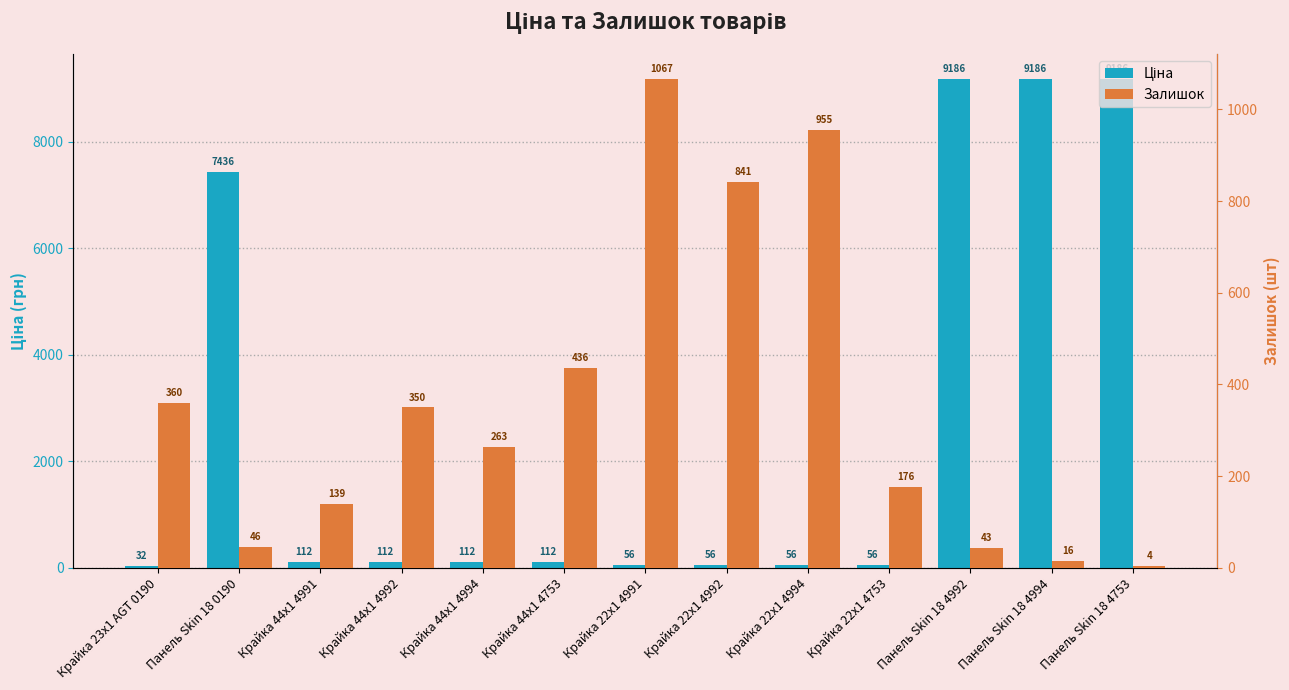

Reading left to right, transcribe all the data shown in this chart.

Ціна: Крайка 23x1 AGT 0190=32.0	Панель Skin 18 0190=7436.2	Крайка 44x1 4991=111.7	Крайка 44x1 4992=111.7	Крайка 44x1 4994=111.7	Крайка 44x1 4753=111.7	Крайка 22x1 4991=55.9	Крайка 22x1 4992=55.9	Крайка 22x1 4994=55.9	Крайка 22x1 4753=55.9	Панель Skin 18 4992=9185.9	Панель Skin 18 4994=9185.9	Панель Skin 18 4753=9185.9
Залишок: Крайка 23x1 AGT 0190=360.0	Панель Skin 18 0190=46.0	Крайка 44x1 4991=139.0	Крайка 44x1 4992=350.0	Крайка 44x1 4994=263.0	Крайка 44x1 4753=436.0	Крайка 22x1 4991=1067.0	Крайка 22x1 4992=841.0	Крайка 22x1 4994=955.0	Крайка 22x1 4753=176.0	Панель Skin 18 4992=43.0	Панель Skin 18 4994=16.0	Панель Skin 18 4753=4.0